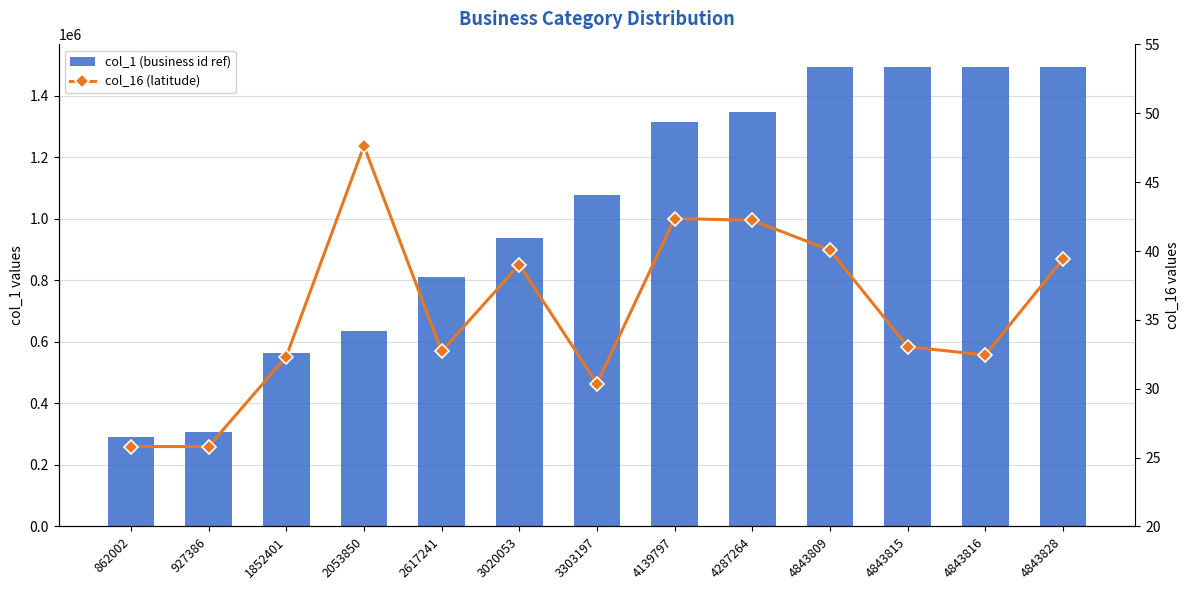

Reading left to right, list all the values displayed in this chart.

col_1 (business id ref): 862002=290946.0	927386=306228.0	1852401=563780.0	2053850=634065.0	2617241=810046.0	3020053=937184.0	3303197=1077414.0	4139797=1315752.0	4287264=1348630.0	4843809=1491987.0	4843815=1491988.0	4843816=1491989.0	4843828=1491990.0
col_16 (latitude): 862002=25.8	927386=25.8	1852401=32.3	2053850=47.6	2617241=32.7	3020053=39.0	3303197=30.4	4139797=42.4	4287264=42.2	4843809=40.1	4843815=33.1	4843816=32.4	4843828=39.4